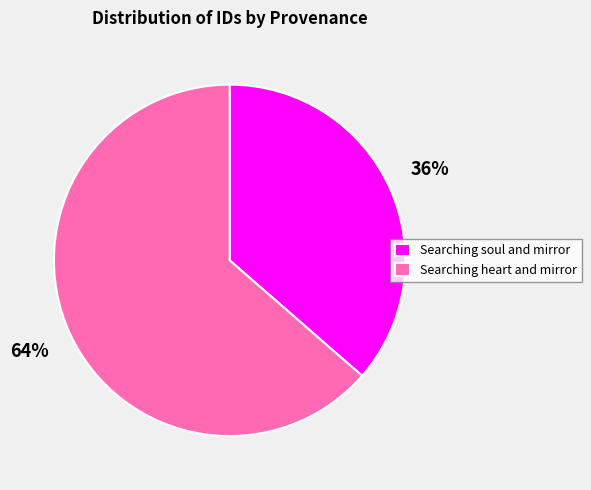

To the nearest percent, what is the average slice percentage?

50%